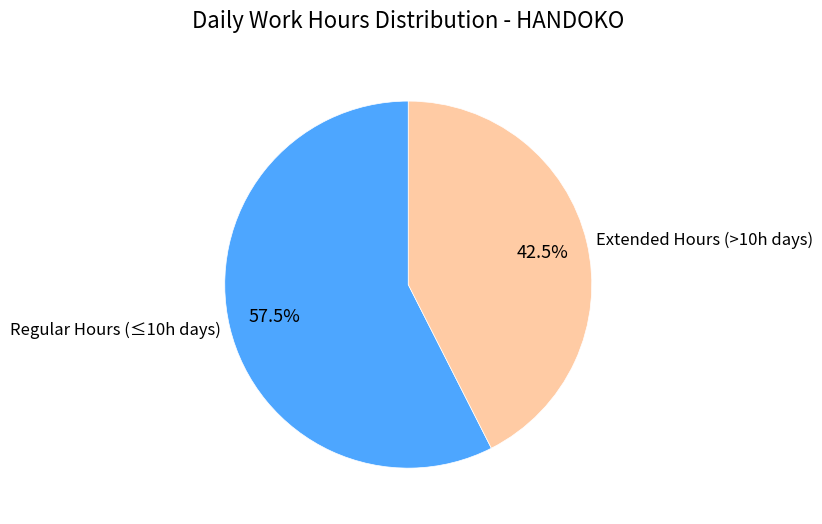

Is there any slice that represents more than half of the pie?

Yes